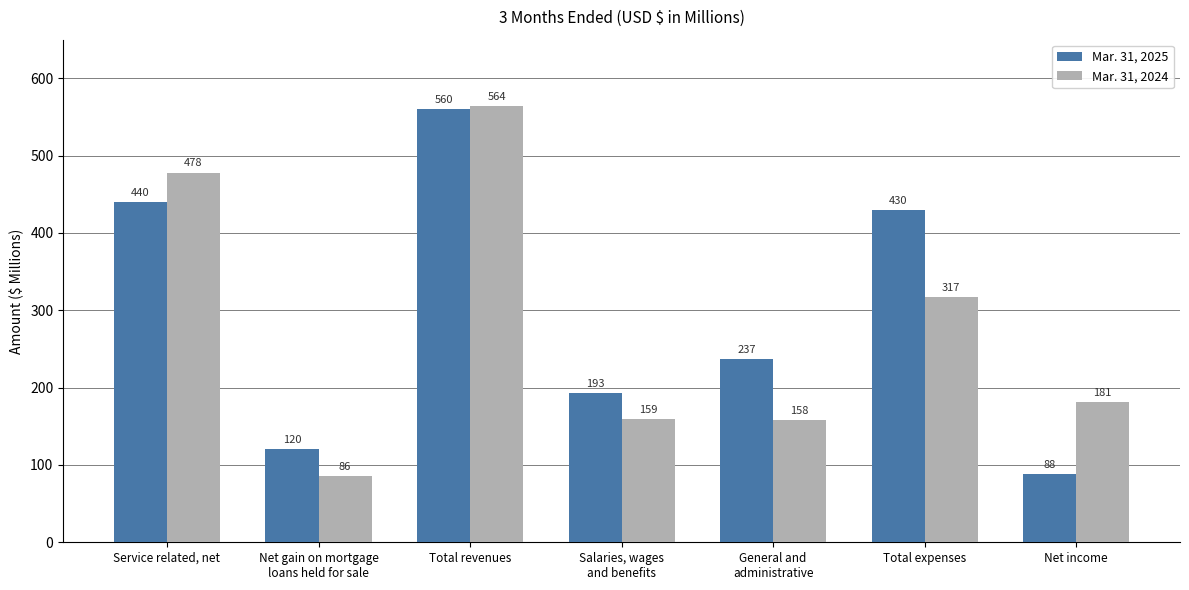

What is the difference between the maximum and minimum values in the Mar. 31, 2025 series?

472